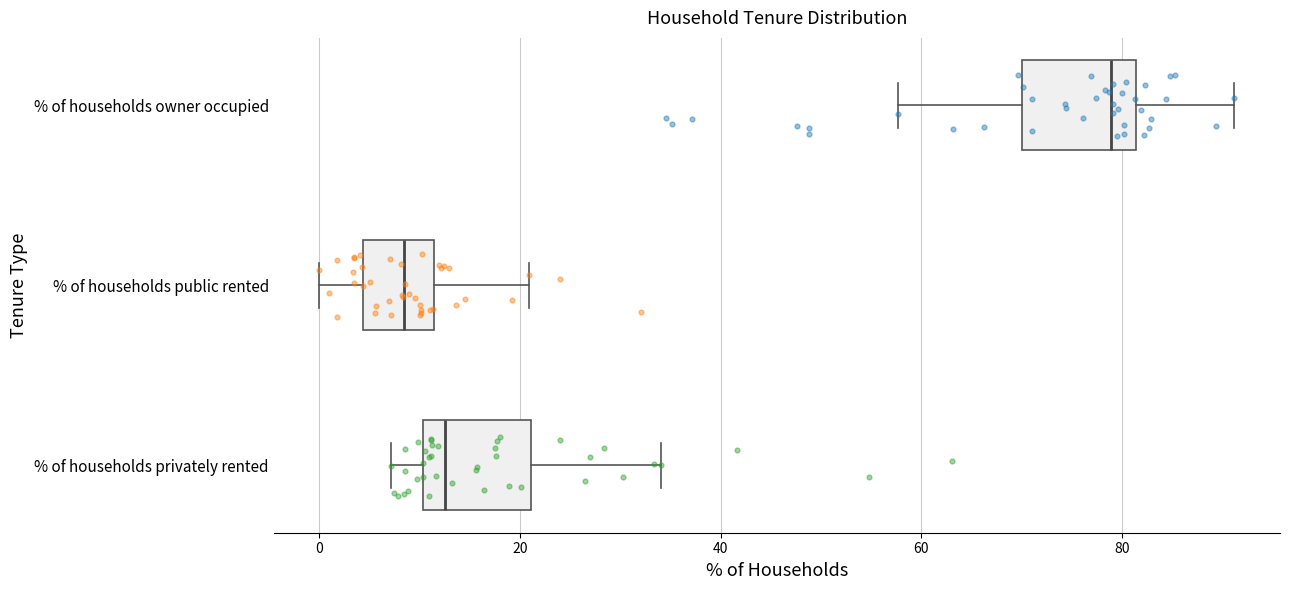

Reading bottom to top, read every box against the x-axis: the position of its median line, the range the box covers, and the ends of its whiskers. The values are not printed on the chart, so give them approximately, as read against the axis.

% of households privately rented: median 12, box 10 to 22, whiskers 8 to 34
% of households public rented: median 8, box 4 to 12, whiskers 0 to 20
% of households owner occupied: median 78, box 70 to 82, whiskers 58 to 92